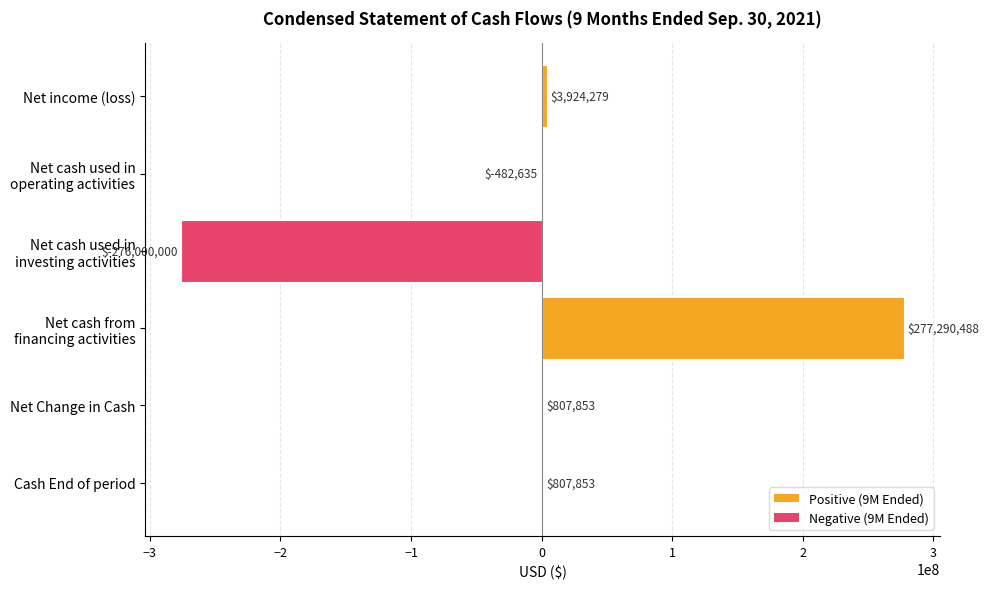

Are the bars horizontal?

Yes